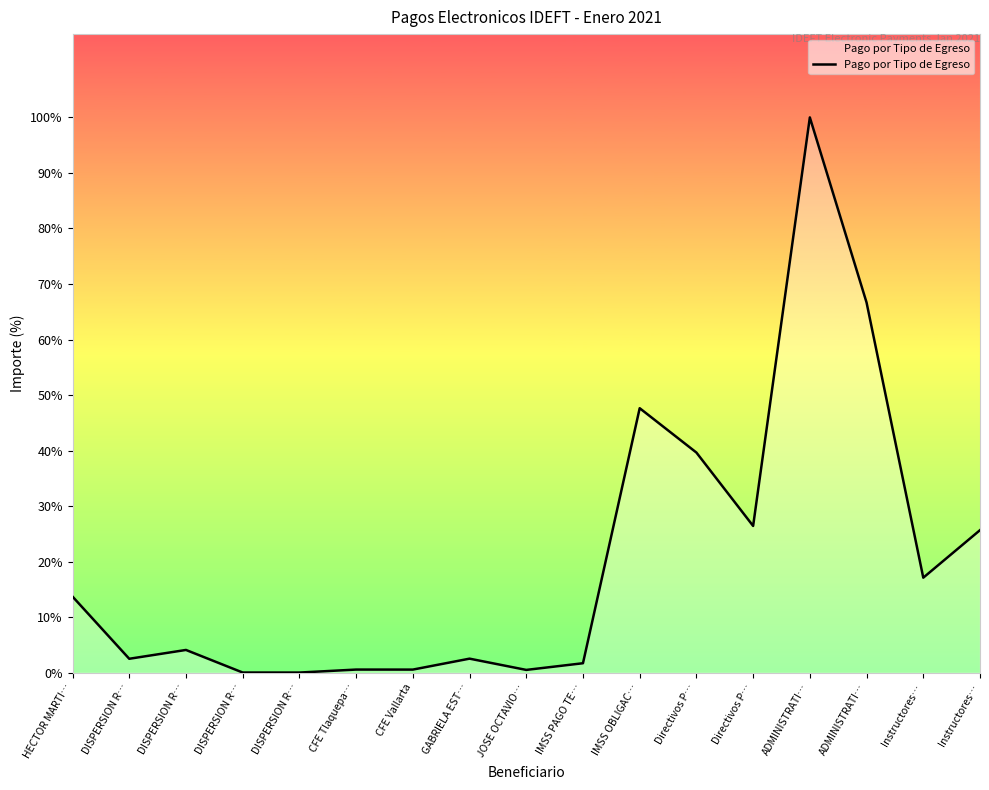

What is the change in value from DISPERSION R… to GABRIELA EST…?

+20254.0